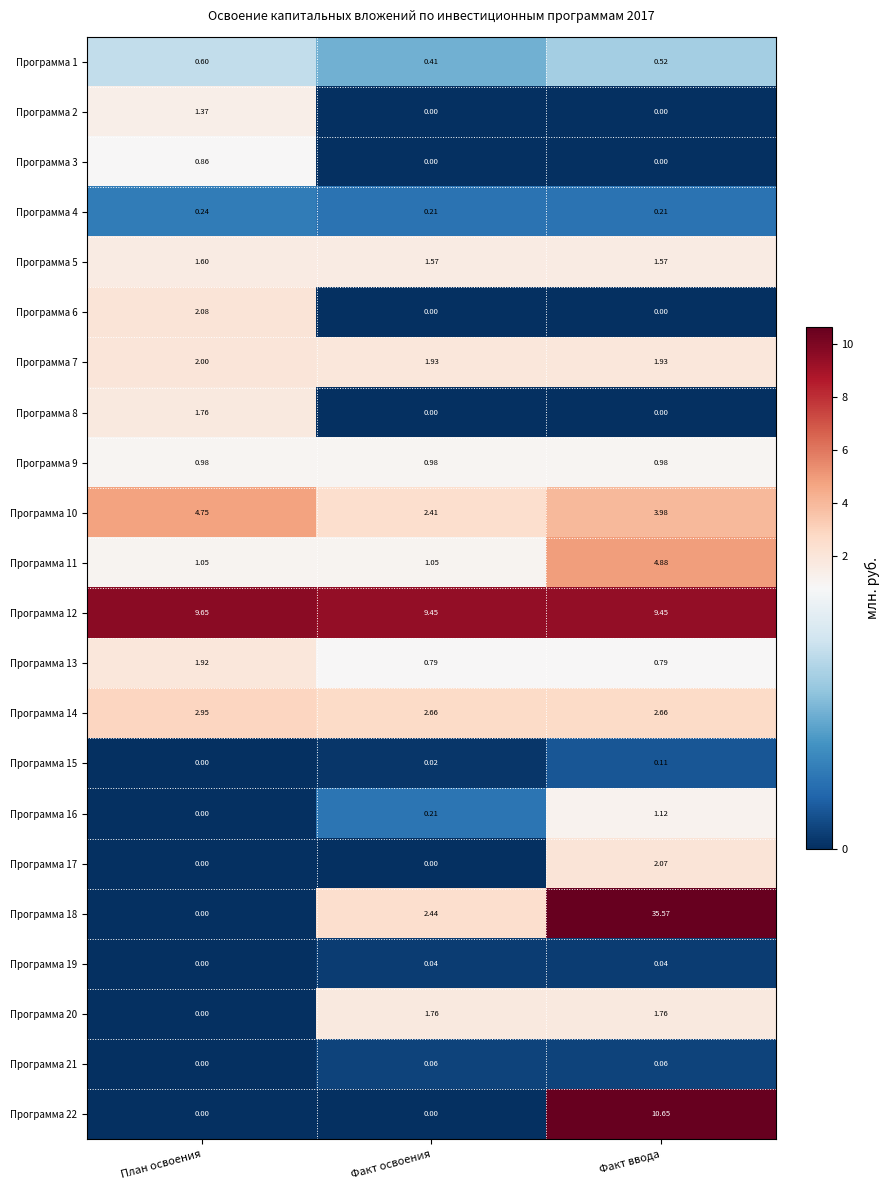

At which label does Программа 11 reach its peak?

Факт ввода